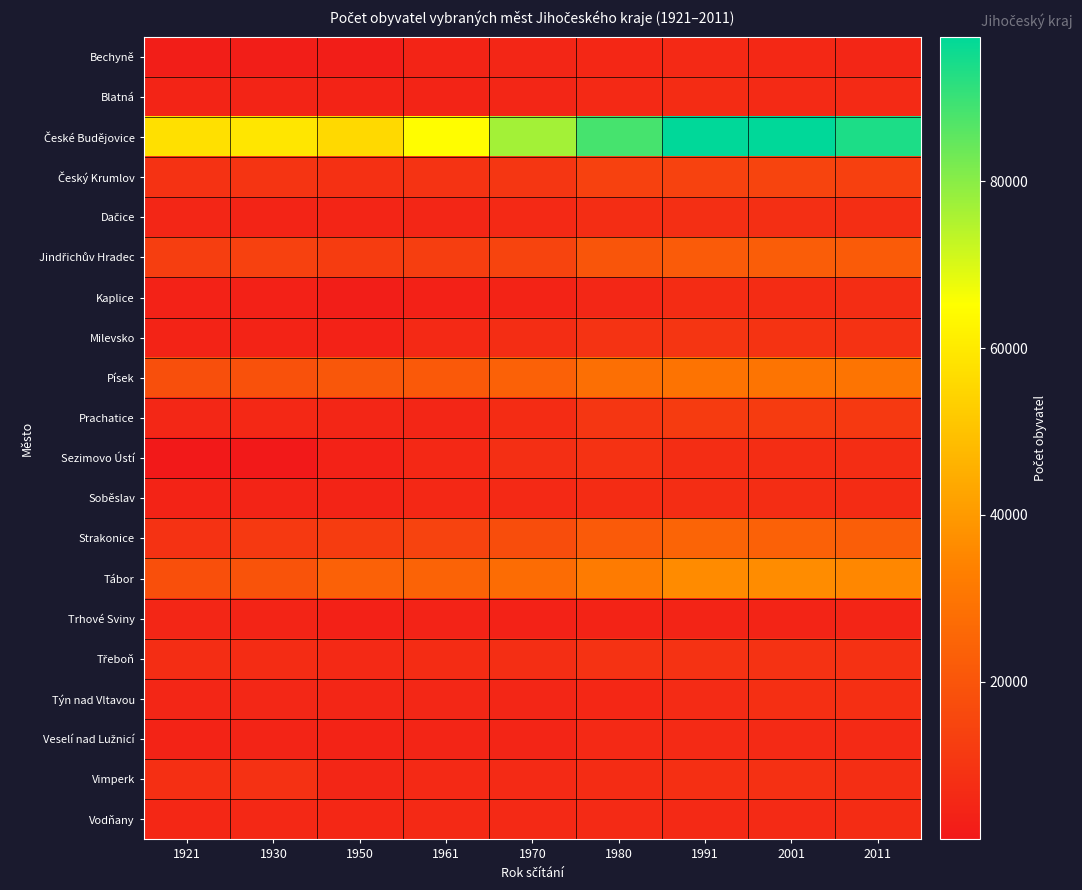

At which category is the sum across all series the highest?

2001